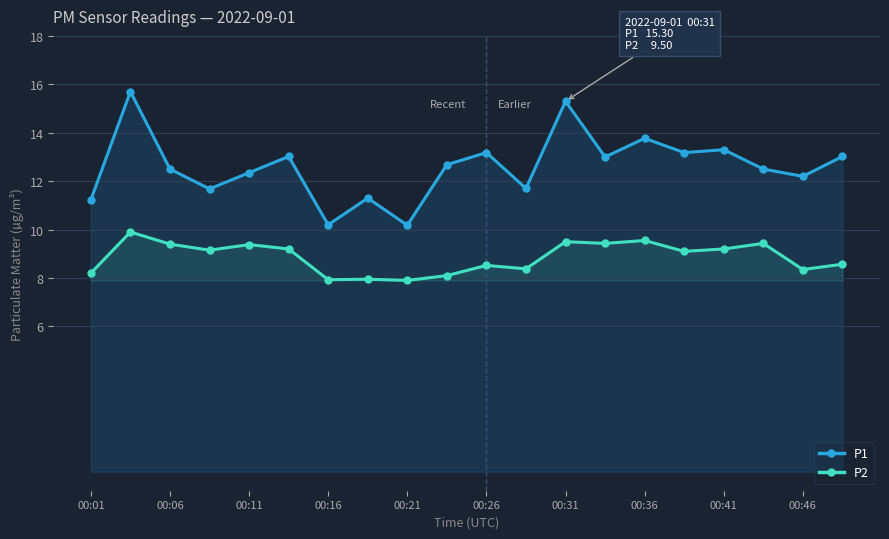

How many data points in P1 are less than 12?

6